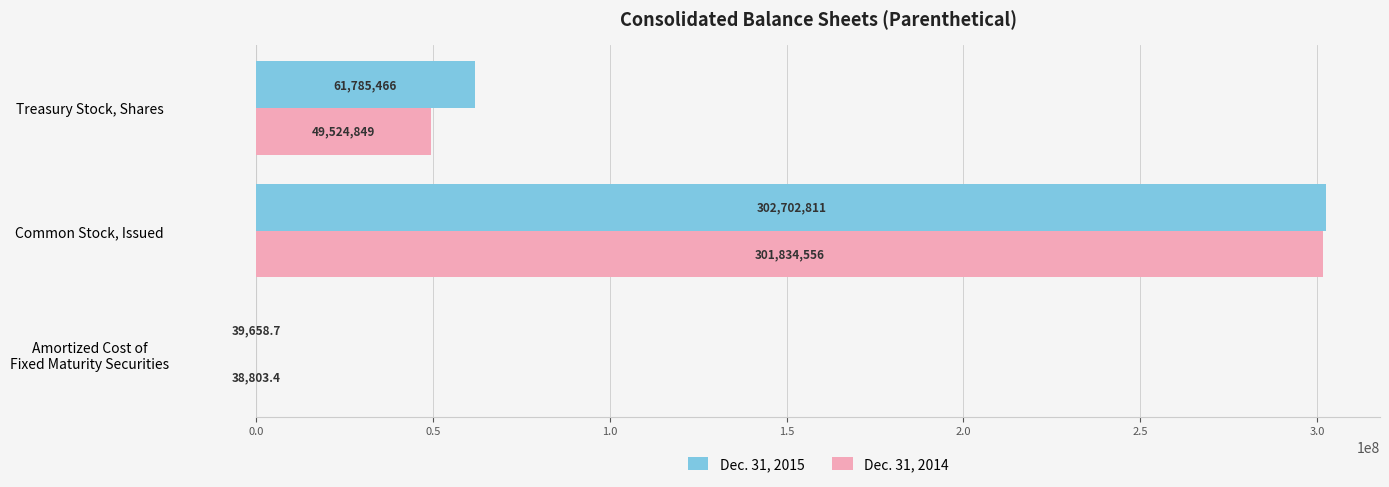

Which label corresponds to the largest value in the chart?

Common Stock, Issued